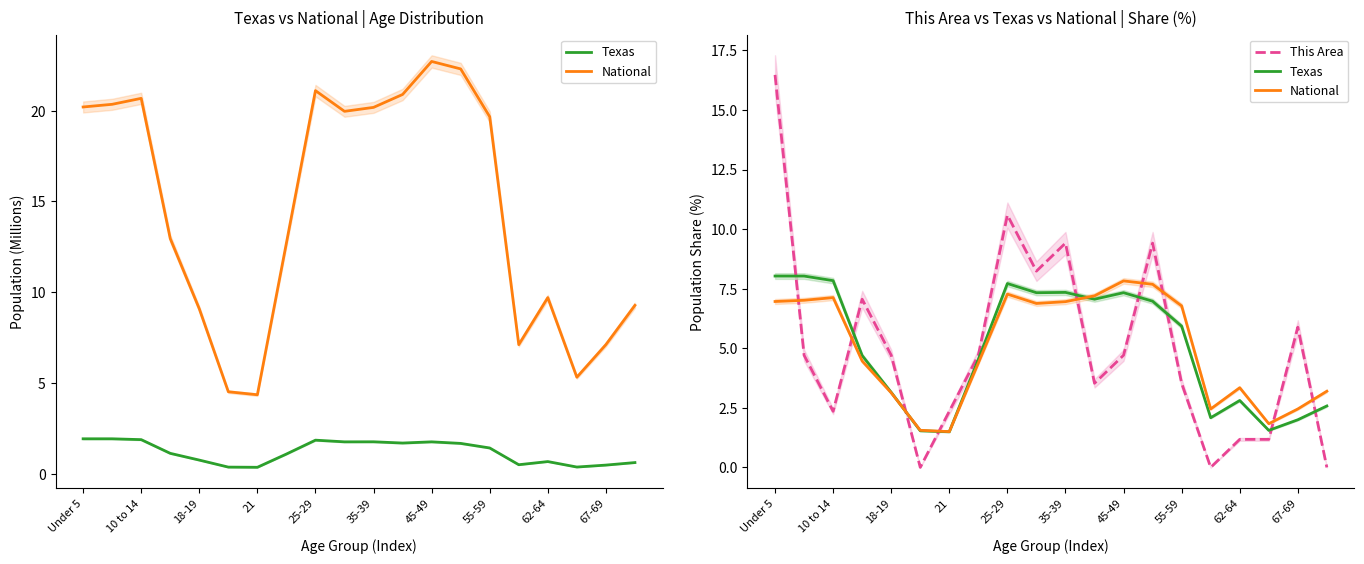

Between 55-59 and 14, which series saw the biggest shift?

National